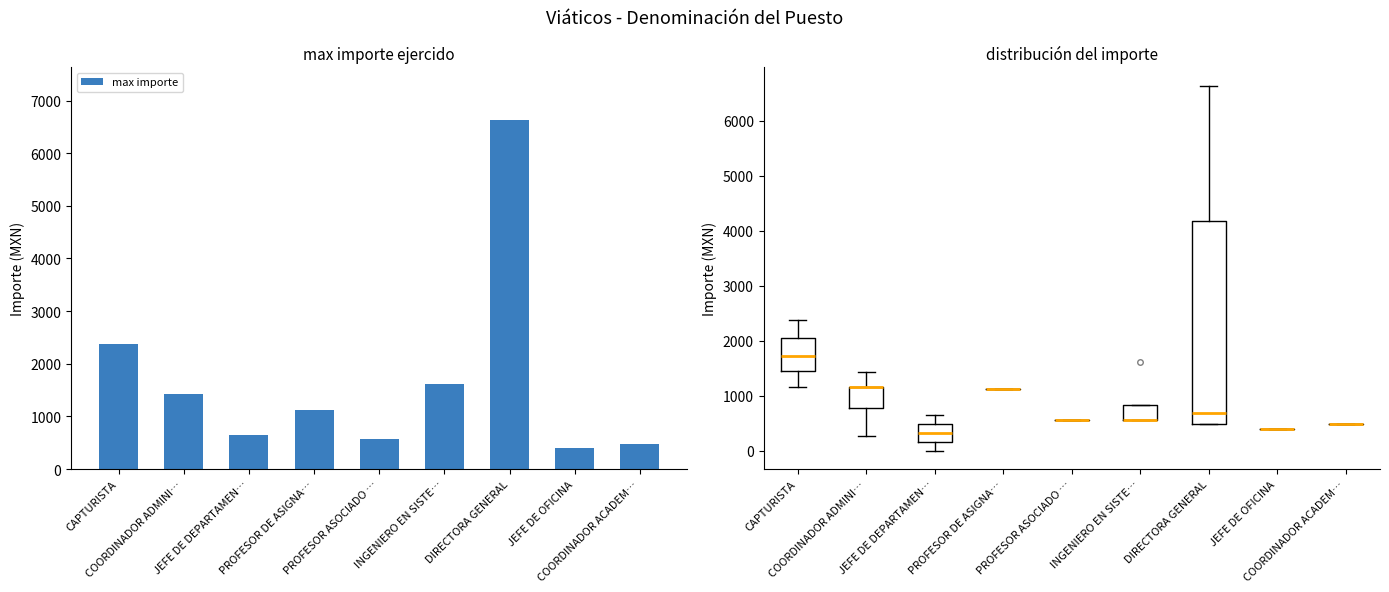

What is the difference between the second highest and second lowest values?

1896.2